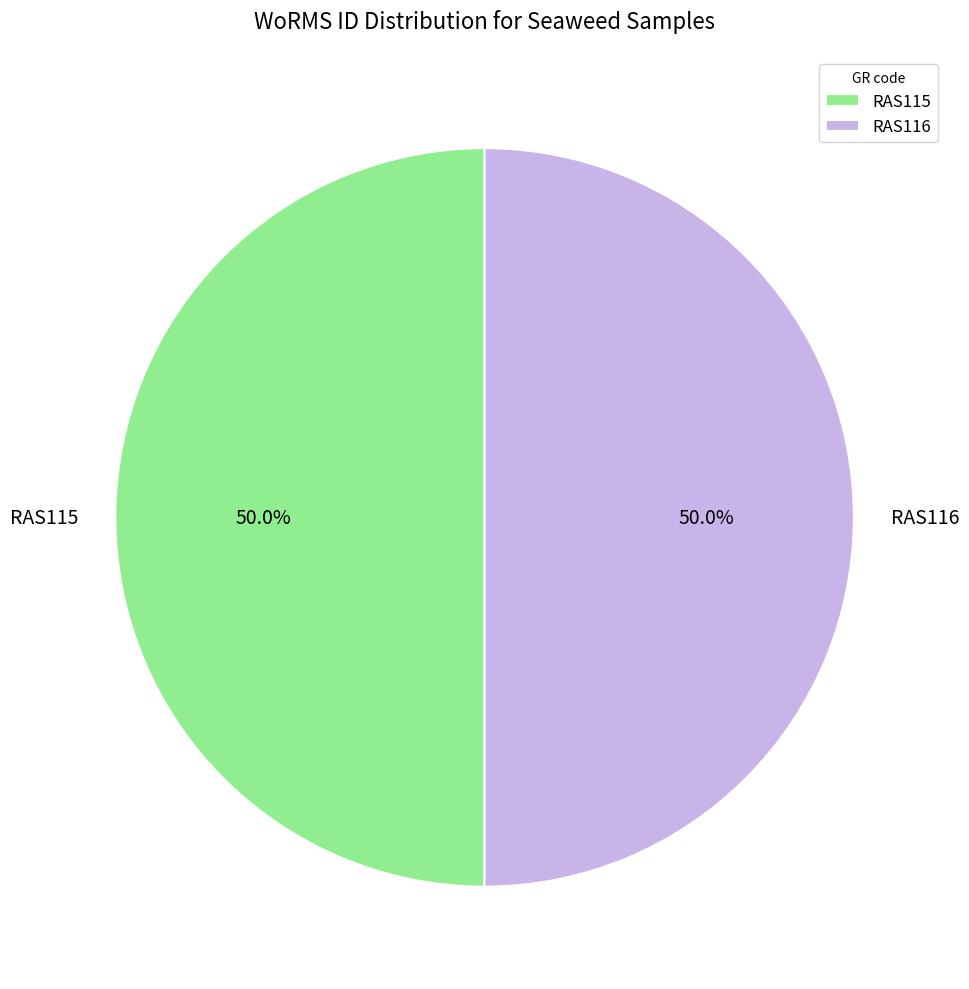

To the nearest percent, what portion does RAS116 represent?

50%